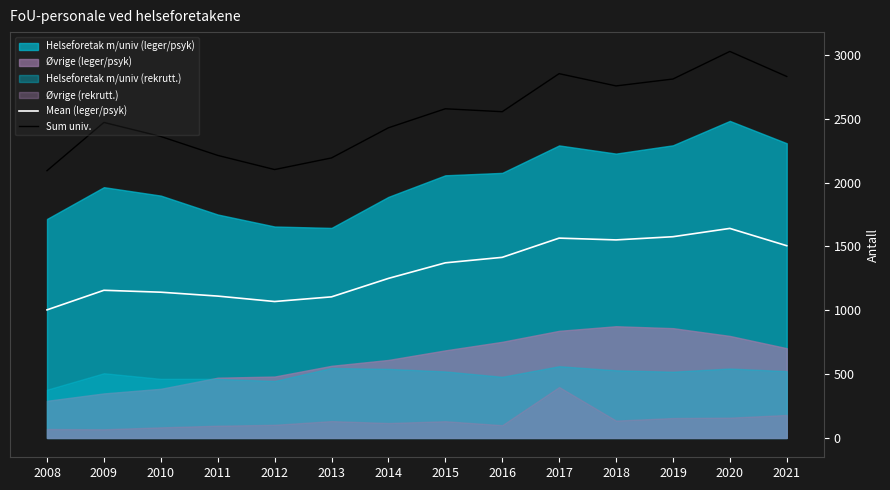

What is the difference between the Sum univ. values at 2008 and 2009?

378.0